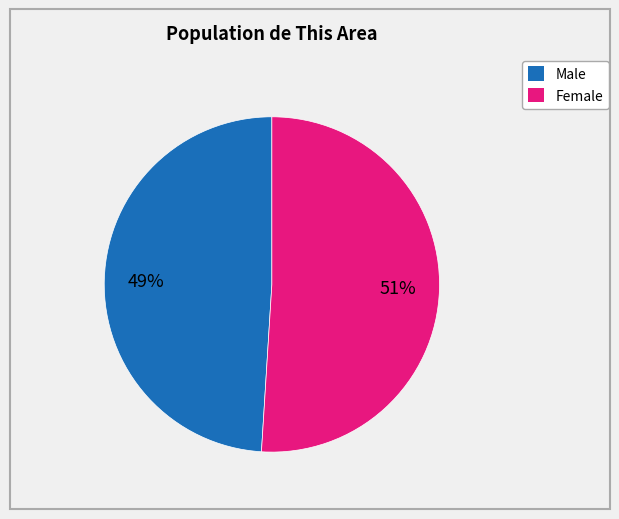

Approximately how many times larger is the value at Male compared to Female?

1.0